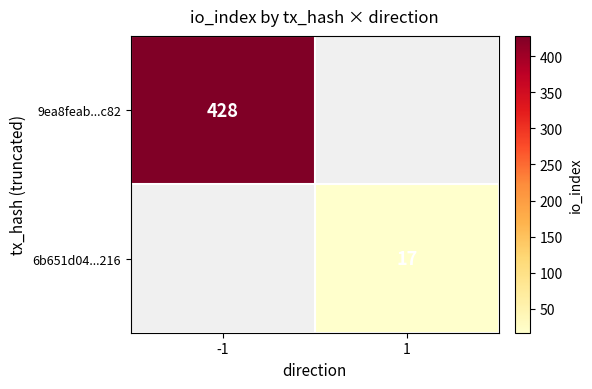

True or false: 6b651d04...216 has a value of 17 at 1.

True